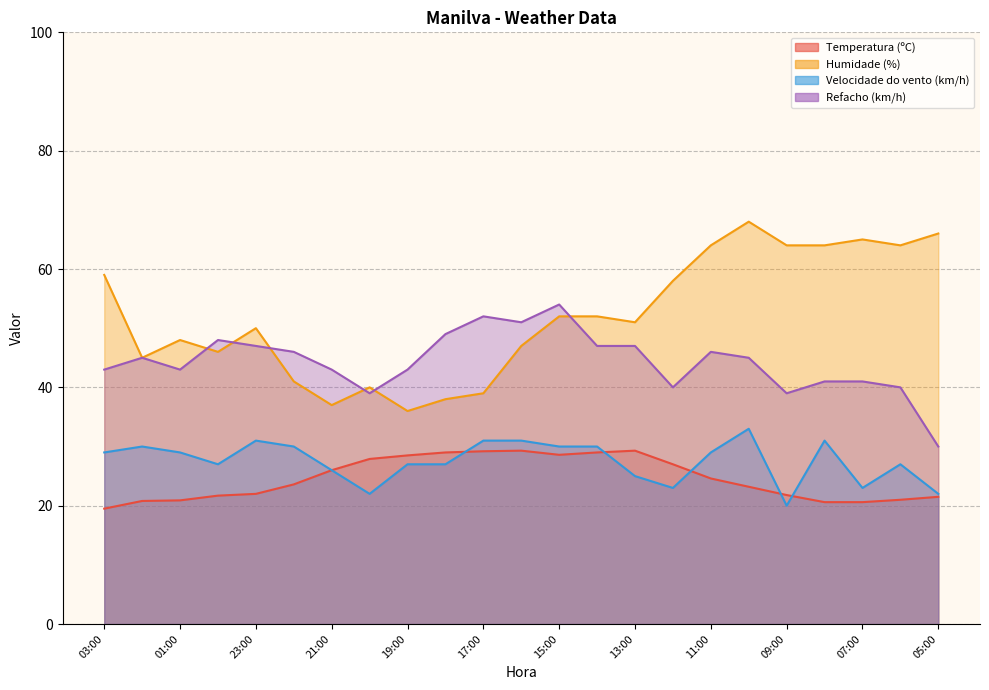

Where is the first local maximum for Temperatura (ºC)?

16:00